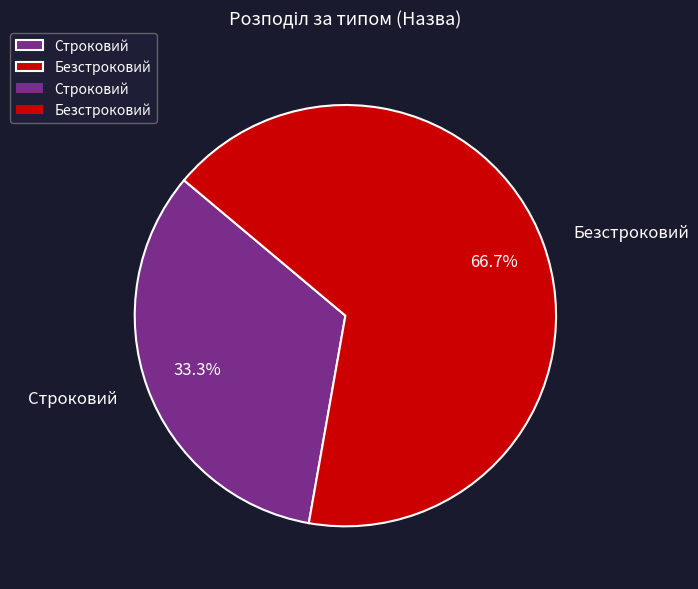

What is the largest slice in the pie chart?

Безстроковий